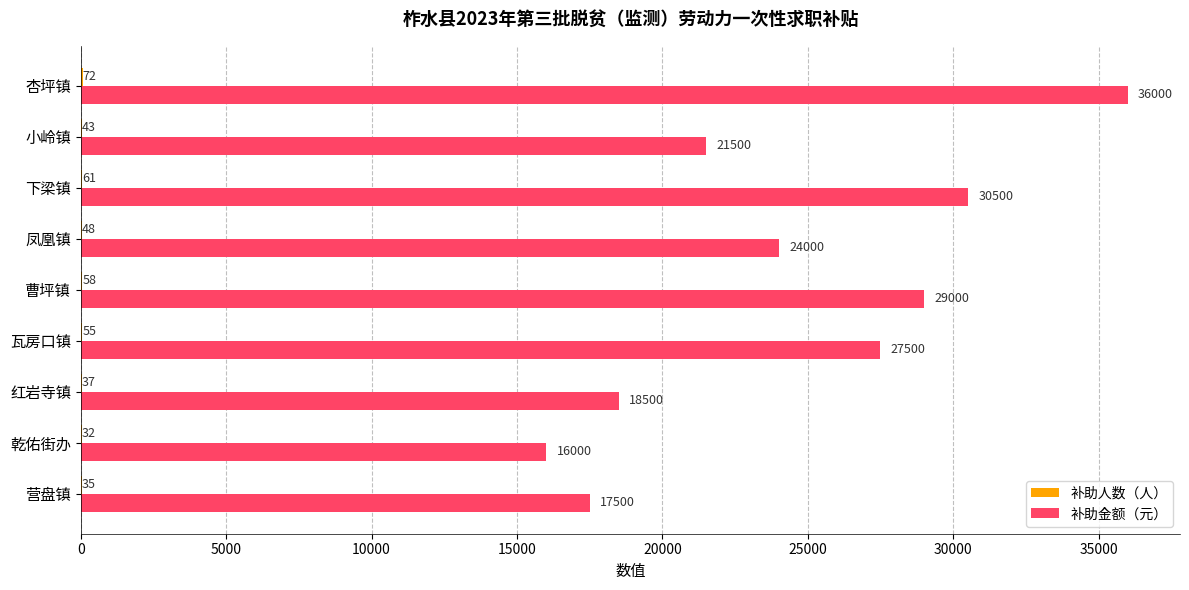

How many distinct data groups are displayed?

2